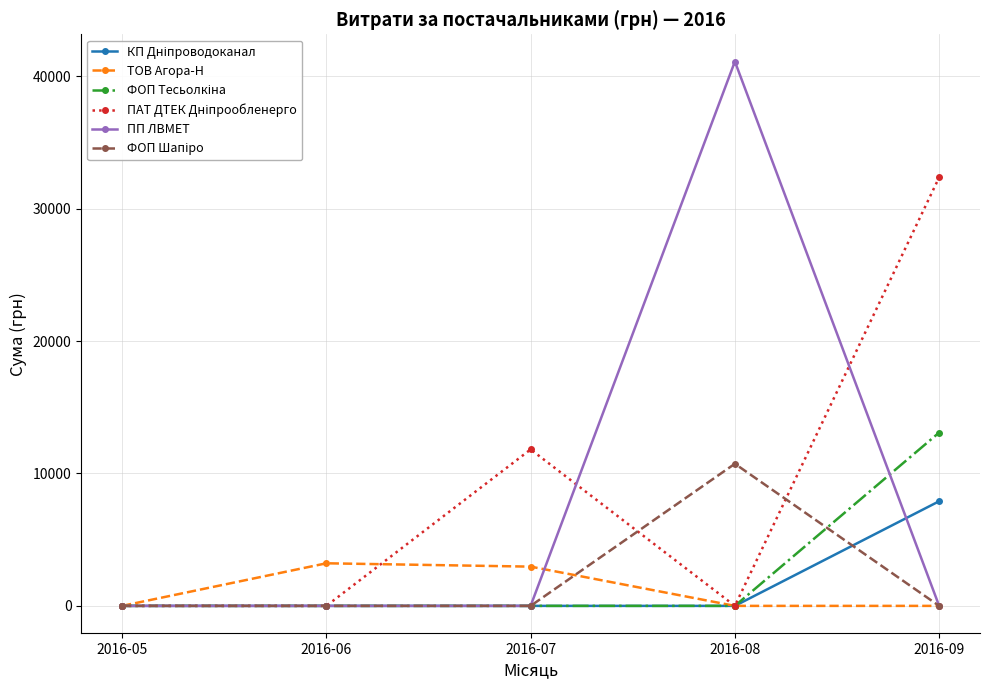

What is the total value across all series at 2016-08?

51855.9